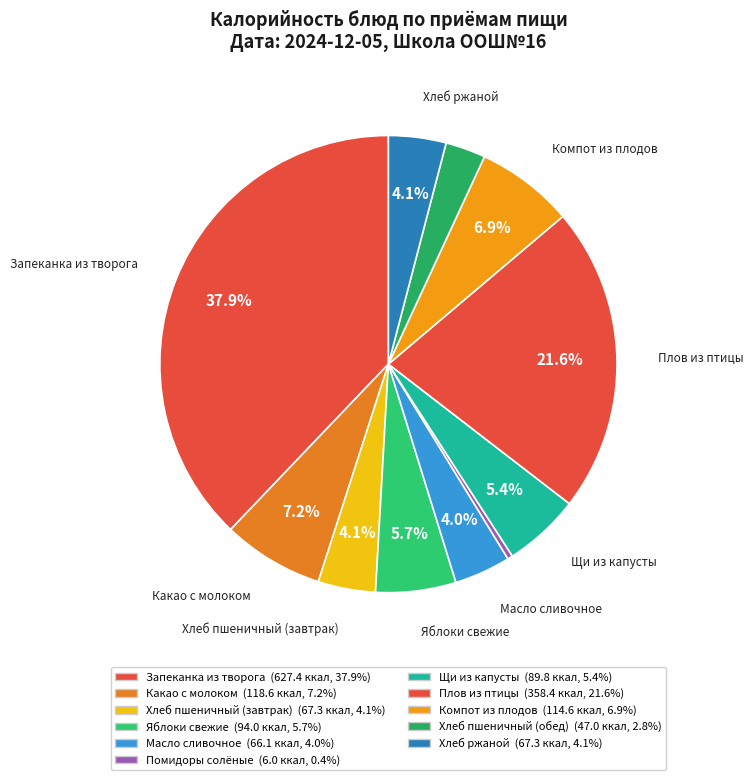

How many slices are in this pie chart?

11